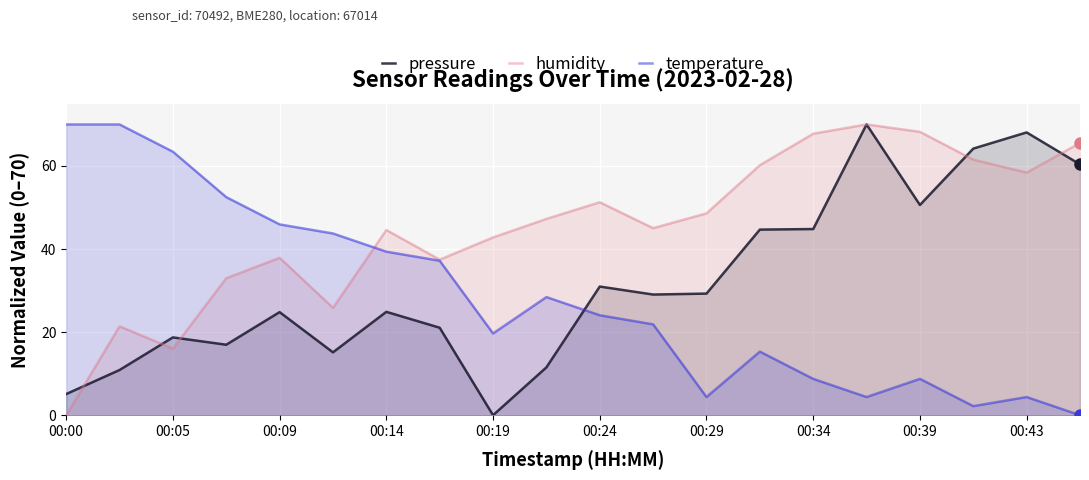

Rank the series by their maximum value, from lowest to highest.

pressure, humidity, temperature